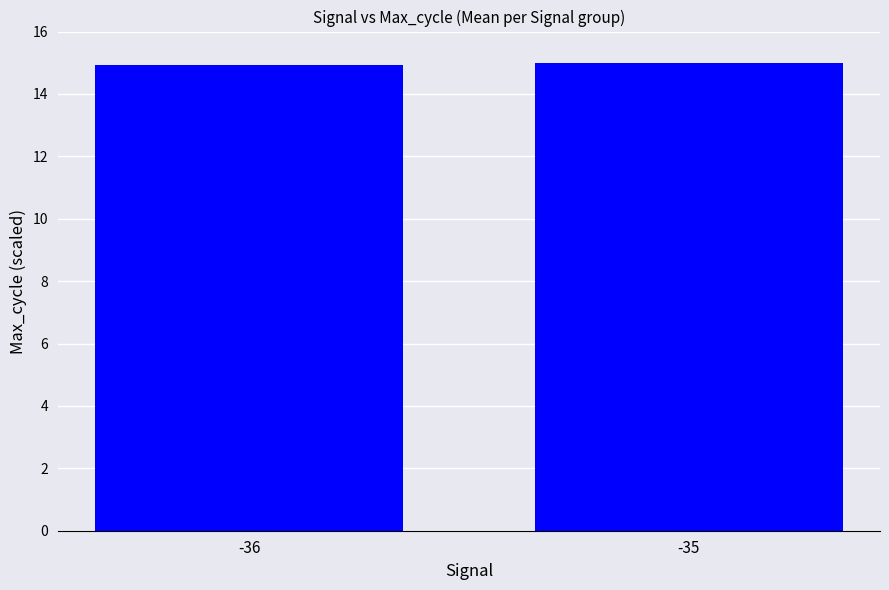

What is the value of the 2nd bar from the left?

15.0